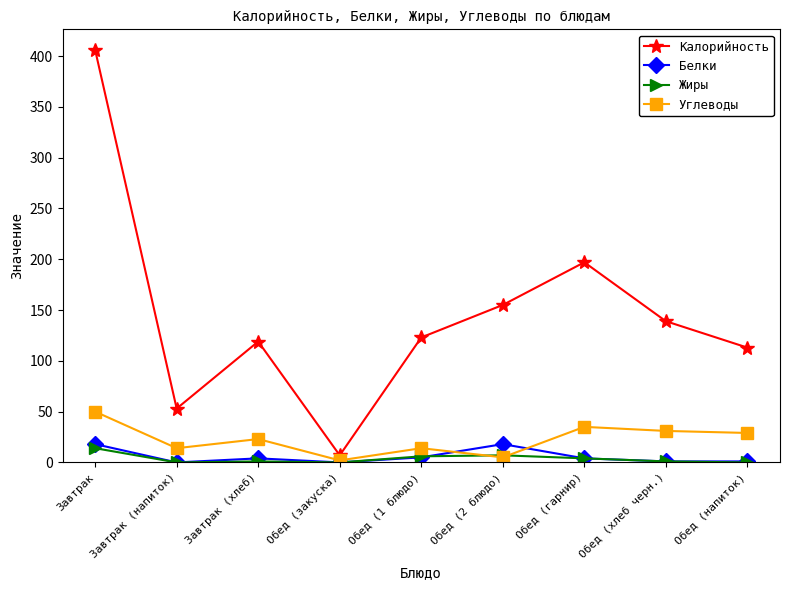

What is the total value across all series at Завтрак?

488